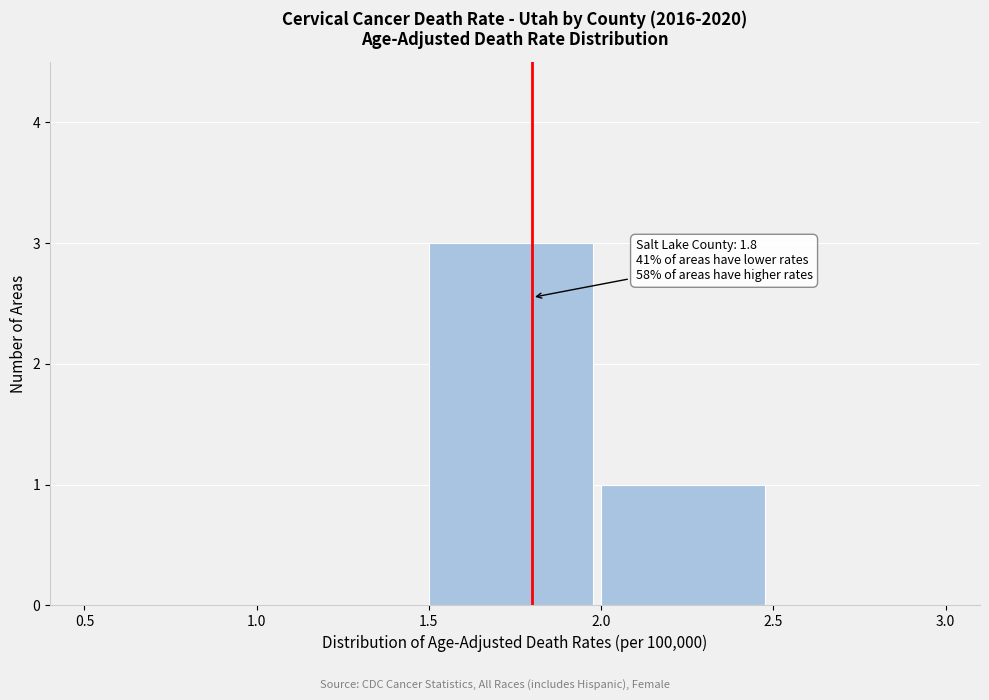

Which range on the x-axis has the tallest bar?

1.5 to 2.0